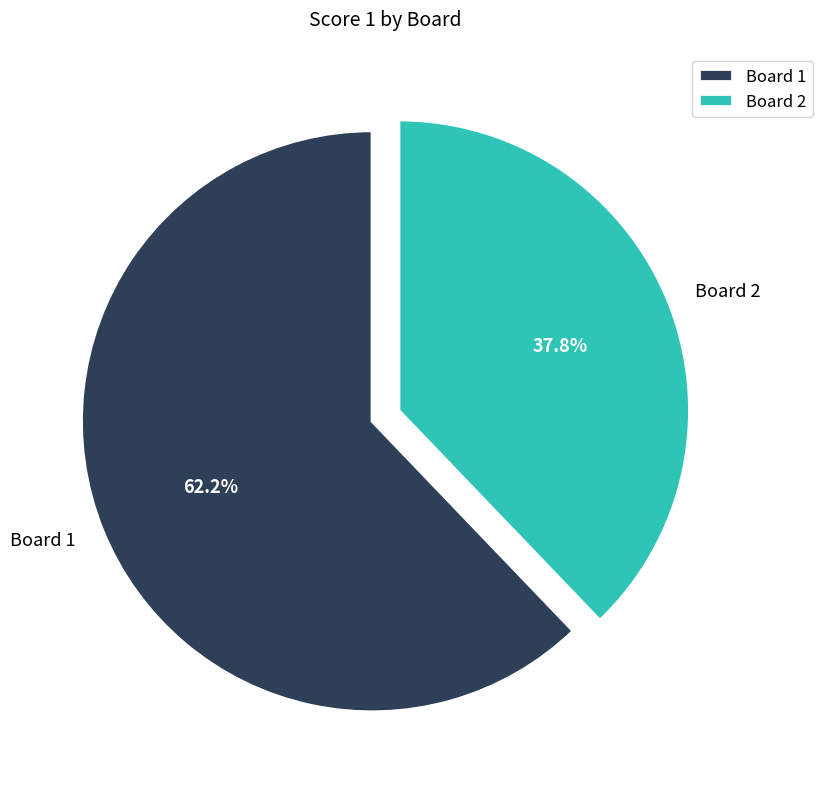

Is Board 2 the majority of the pie?

No